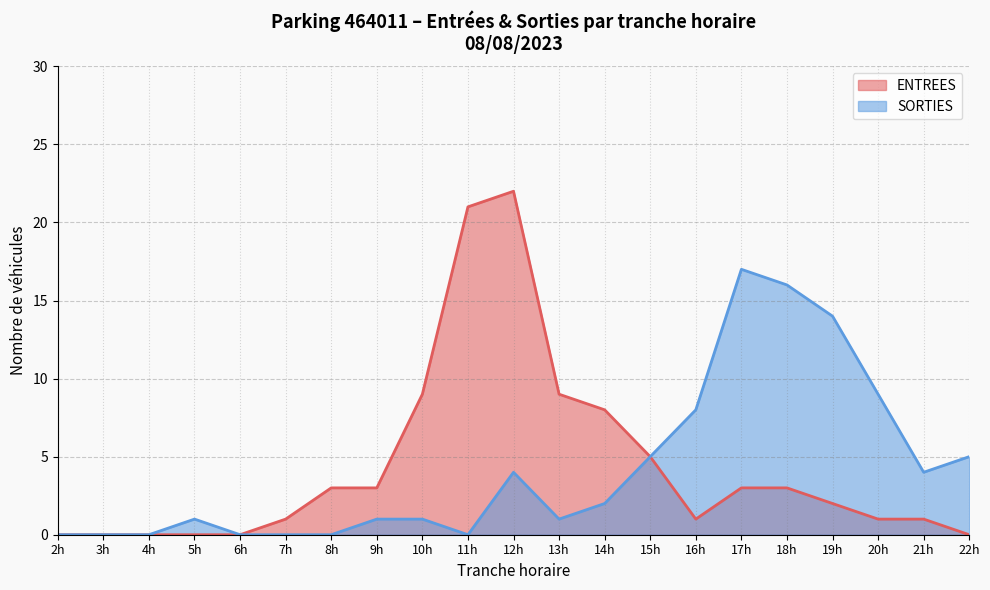

Rank the series by their maximum value, from lowest to highest.

SORTIES, ENTREES